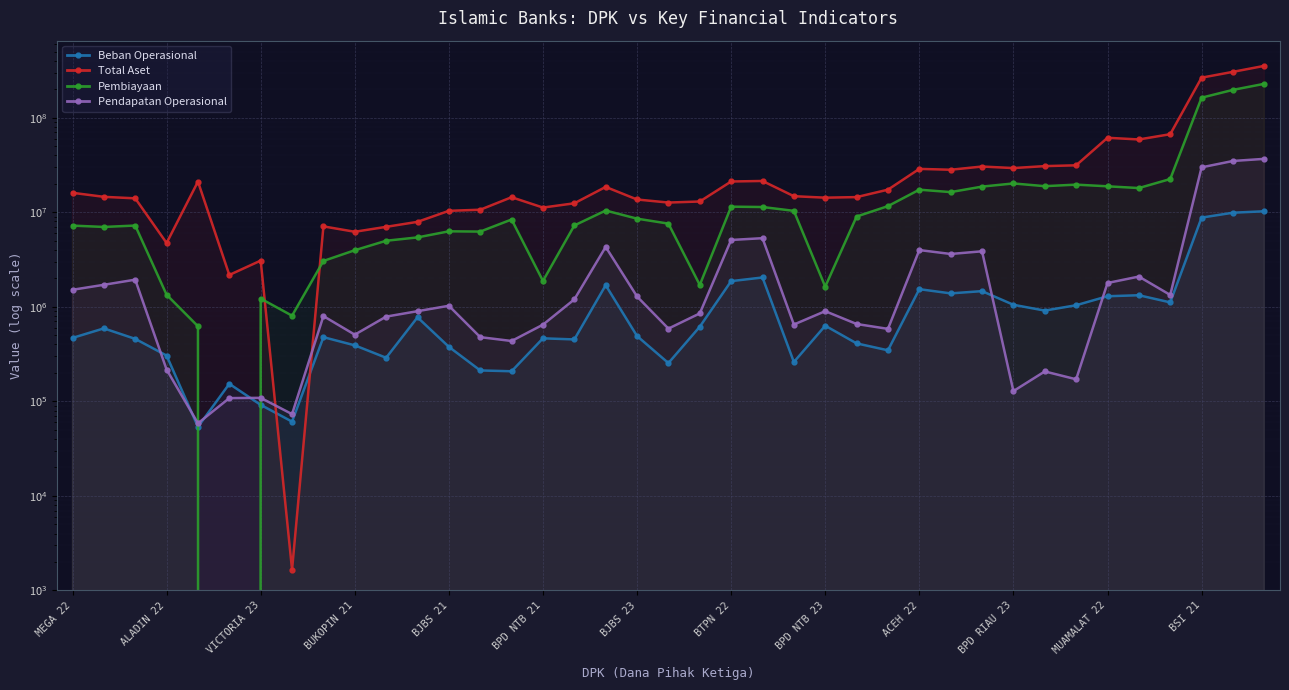

At which category does the chart reach its peak across all series?

38